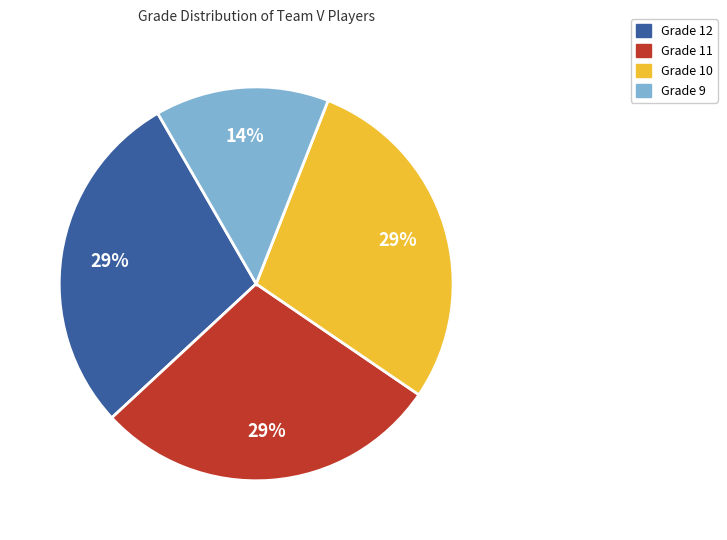

To the nearest percent, what portion does Grade 12 represent?

29%